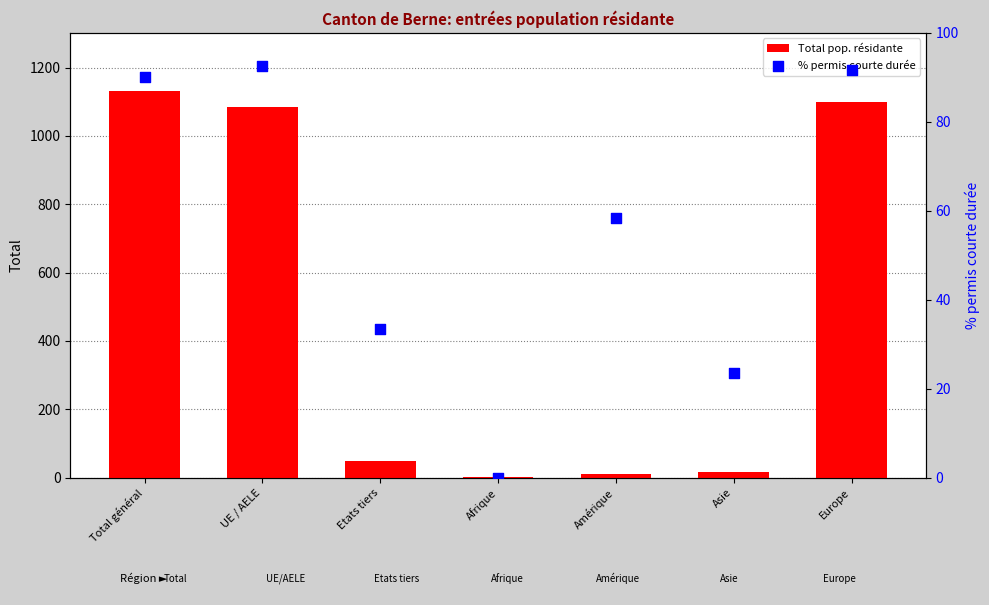

What are all the series names shown in the legend?

Total pop. résidante, % permis courte durée